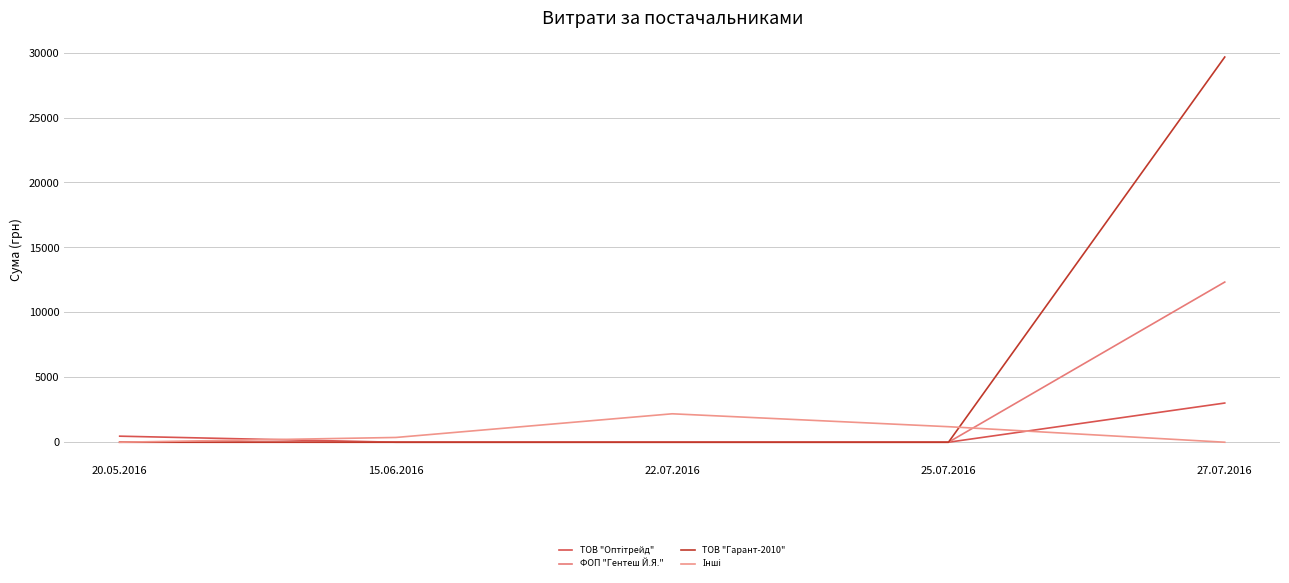

At how many categories does at least one series exceed 13534?

1